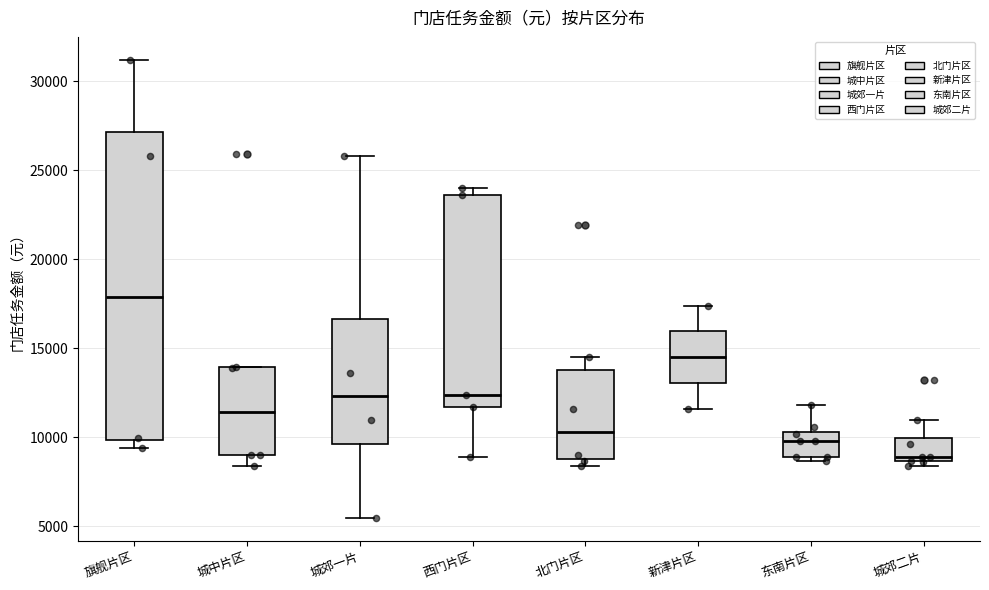

Where is the upper edge of the box for 东南片区 on the y-axis? The values are not printed on the chart, so give them approximately, as read against the axis.

10500